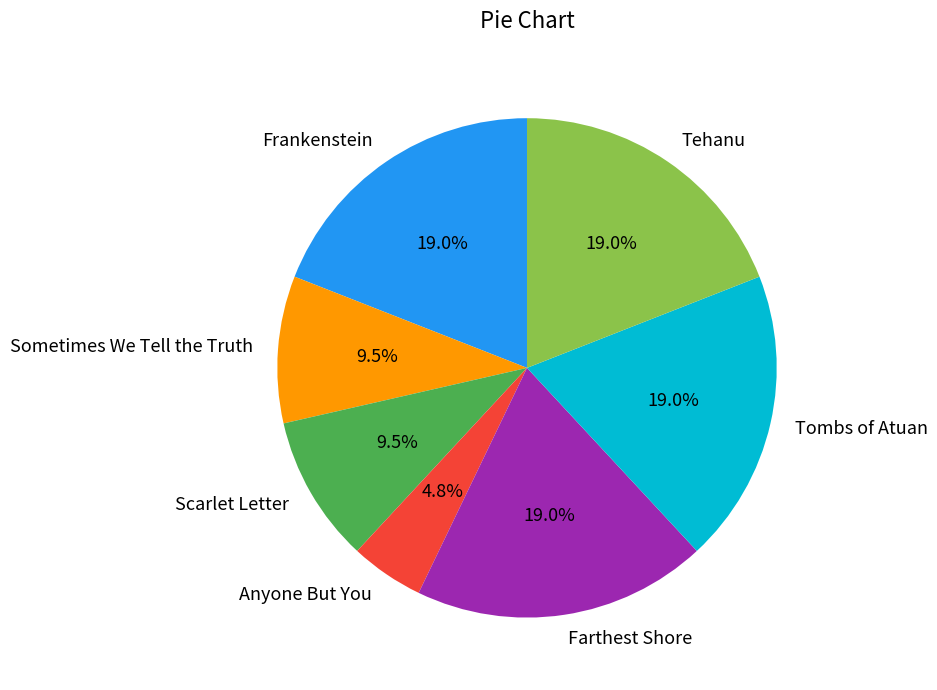

Does Farthest Shore represent more than half of the total?

No